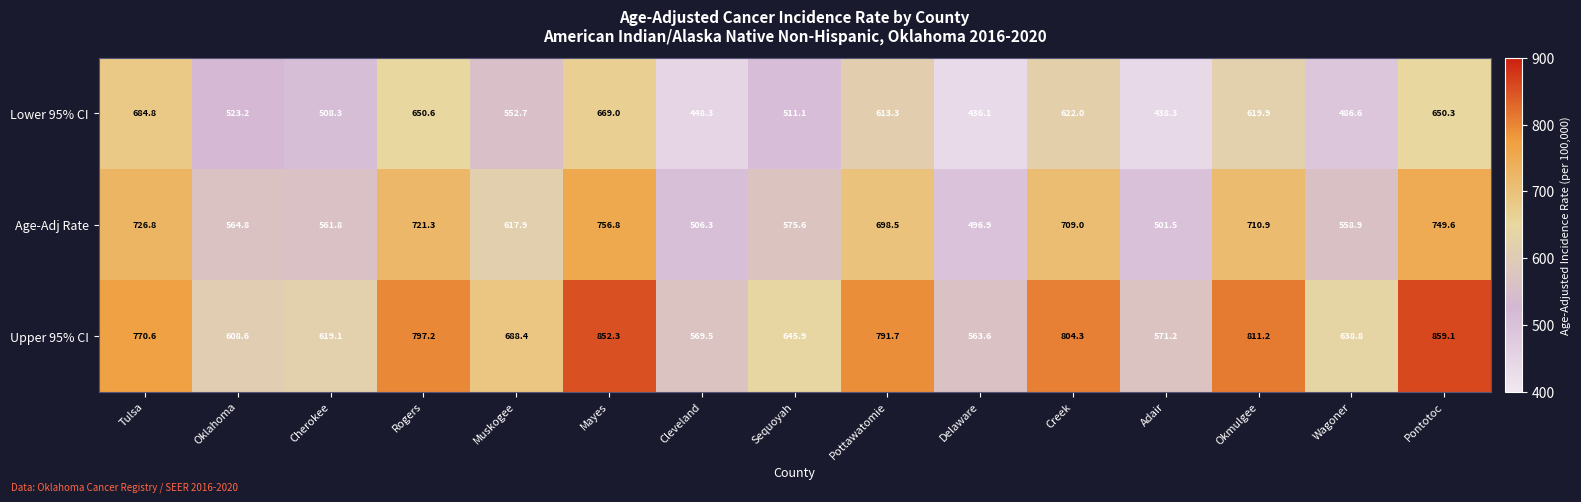

At which category is the sum across all series the highest?

Mayes